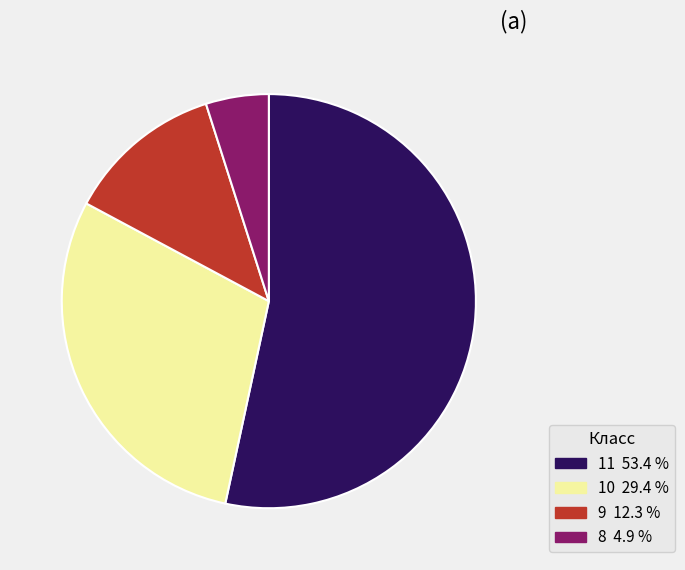

How many slices are in this pie chart?

4